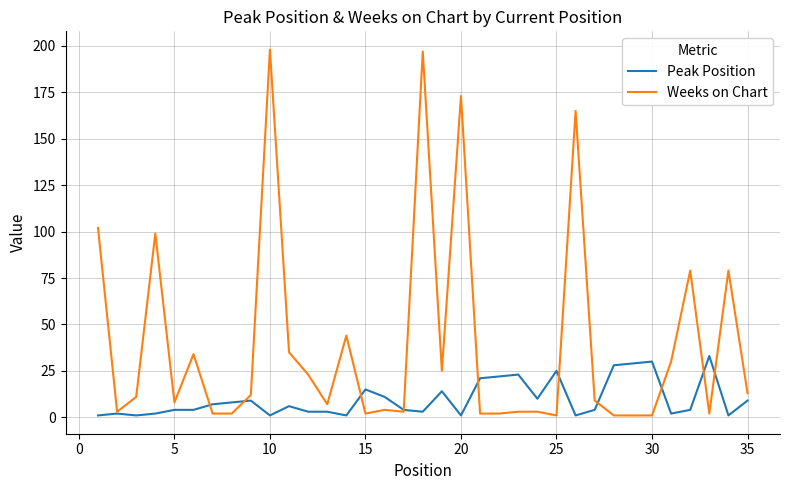

What is the greatest value displayed?

198